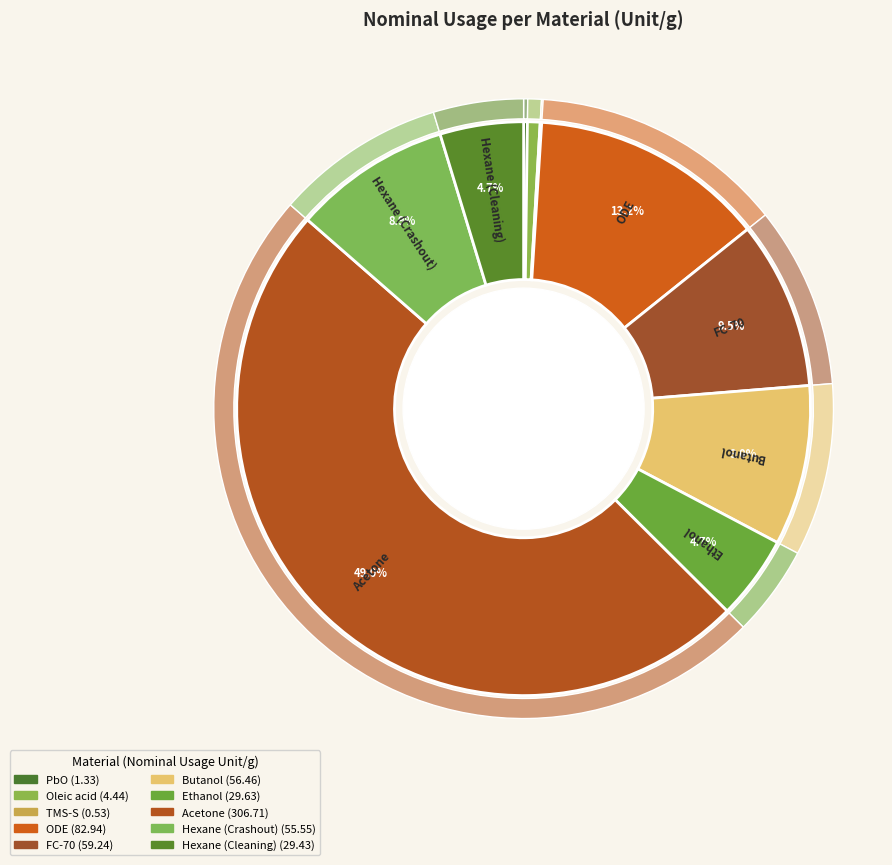

Which slice is the smallest?

TMS-S